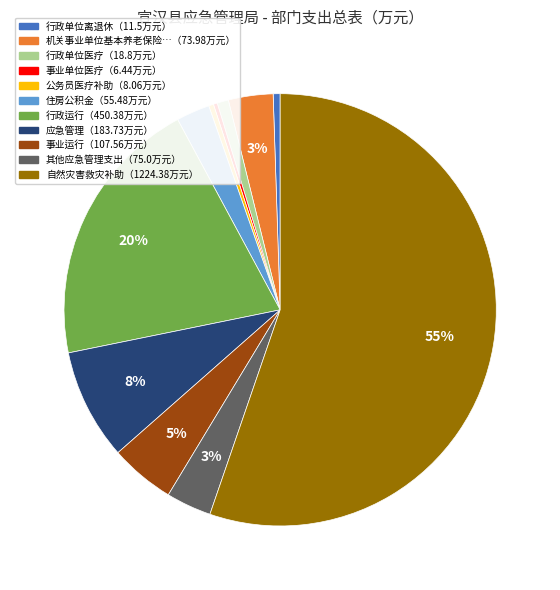

To the nearest percent, what is the average slice percentage?

9%